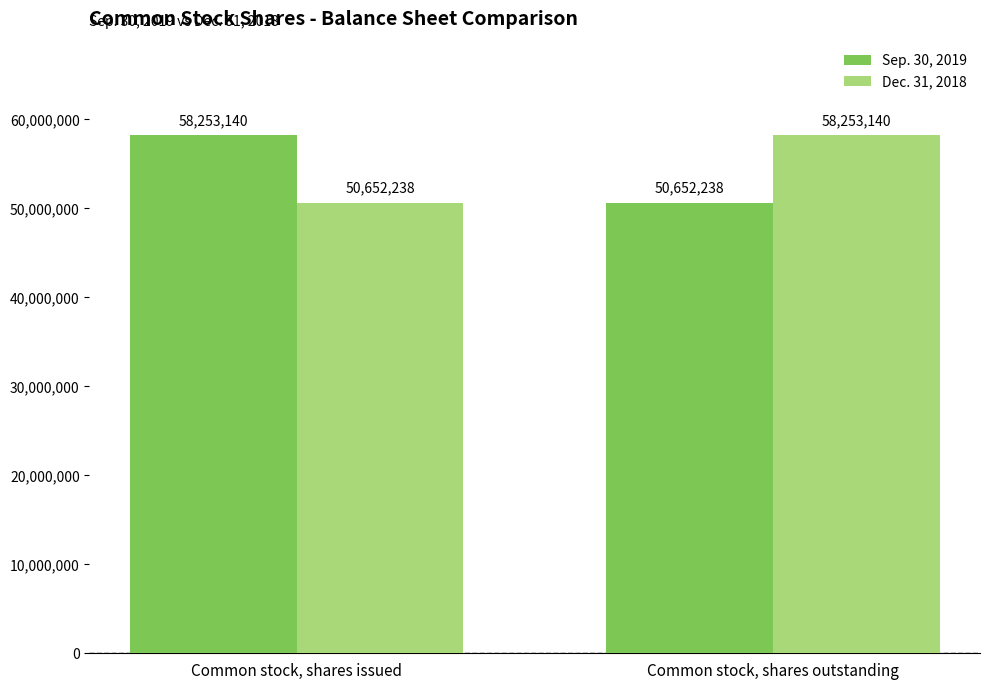

How many data points in Sep. 30, 2019 are less than 58253140?

1